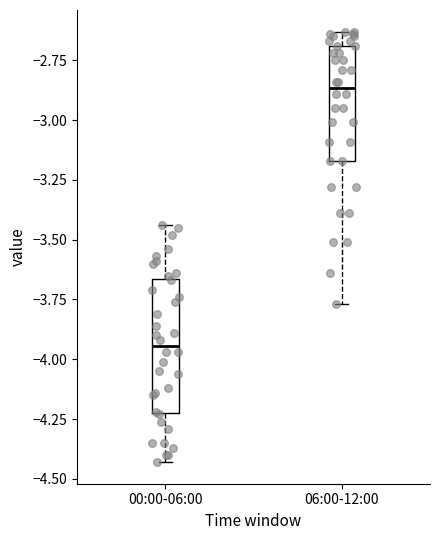

Which box is the tallest, from its lower edge to its upper edge?

00:00-06:00